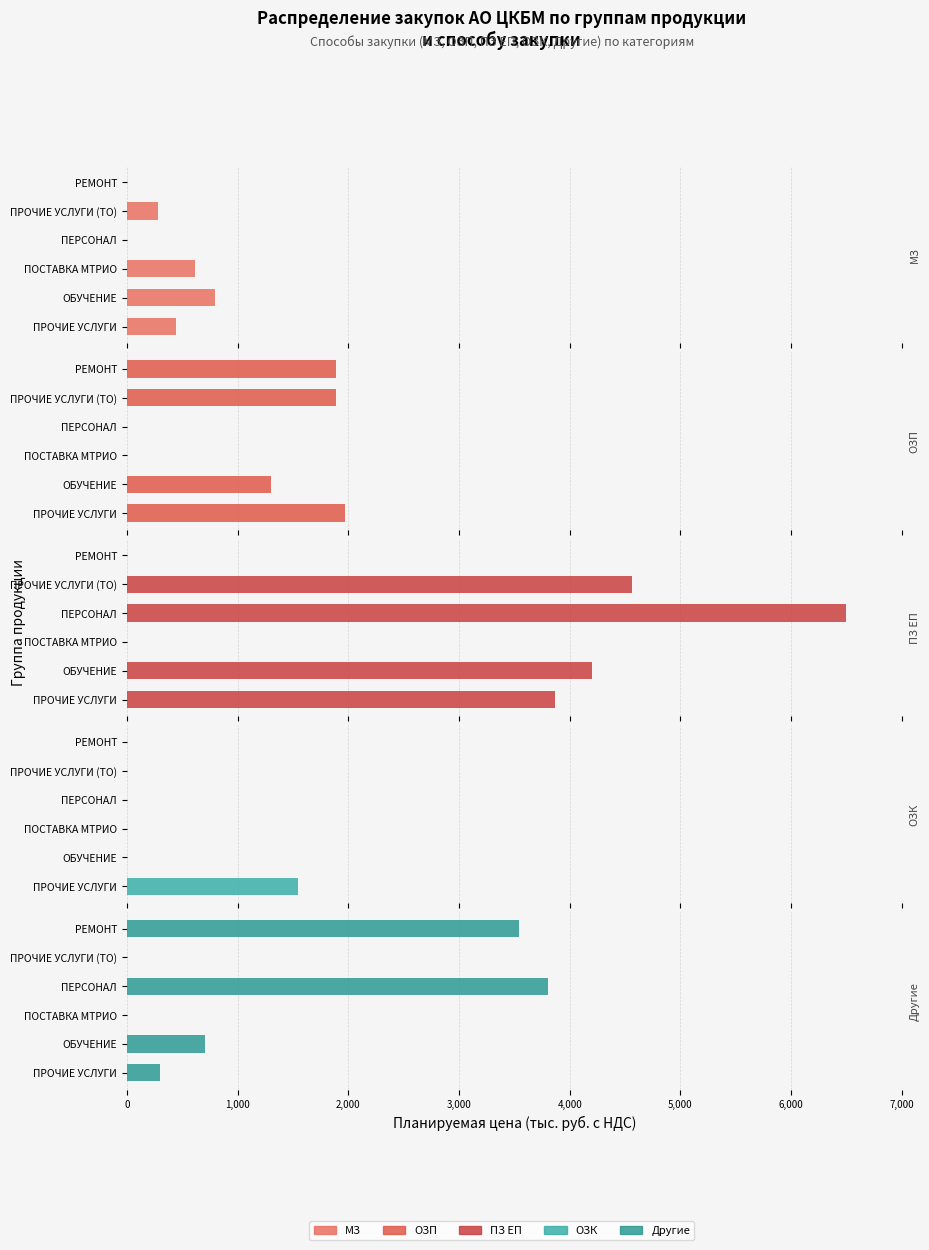

Is the value of ПЗ ЕП at ПОСТАВКА МТРИО greater than the value of ОЗП at РЕМОНТ?

No